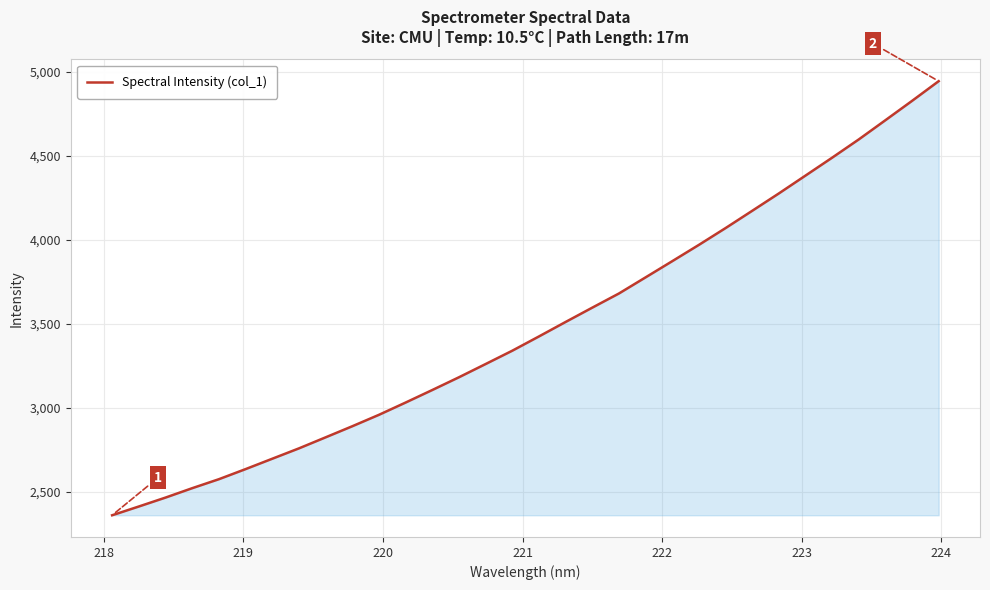

True or false: there are more than 2 points higher than both neighbors.

False